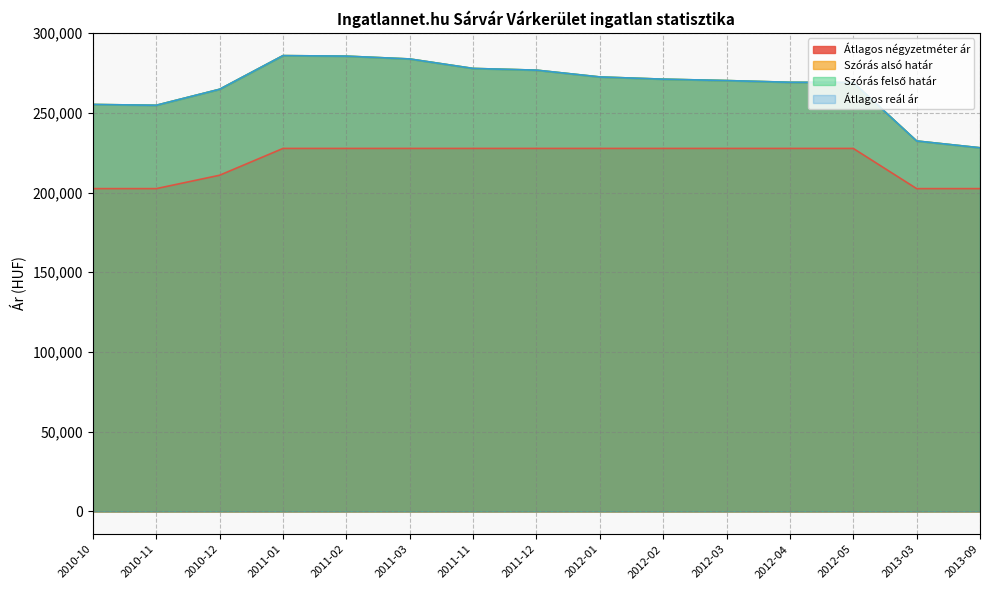

Which series has the widest spread of values?

Szórás alsó határ